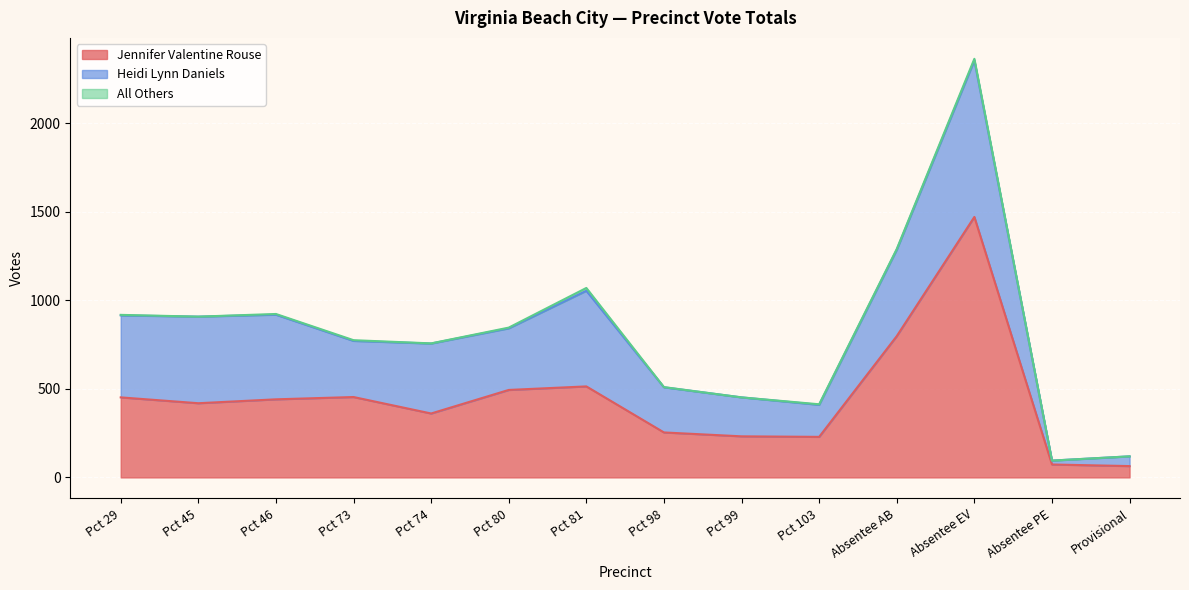

At which category is the sum across all series the highest?

Absentee EV